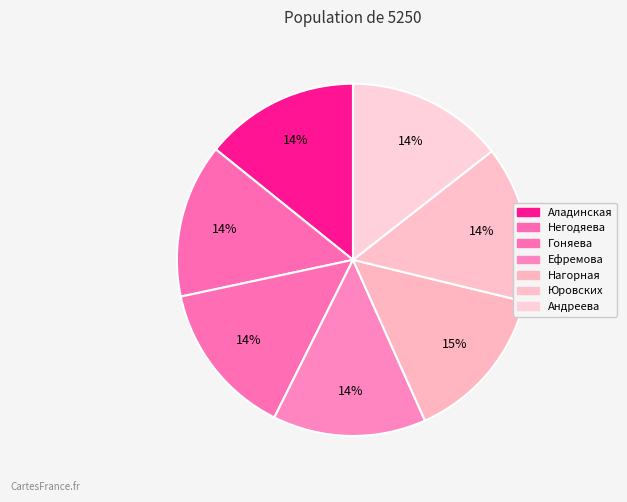

How many segments does this pie chart have?

7